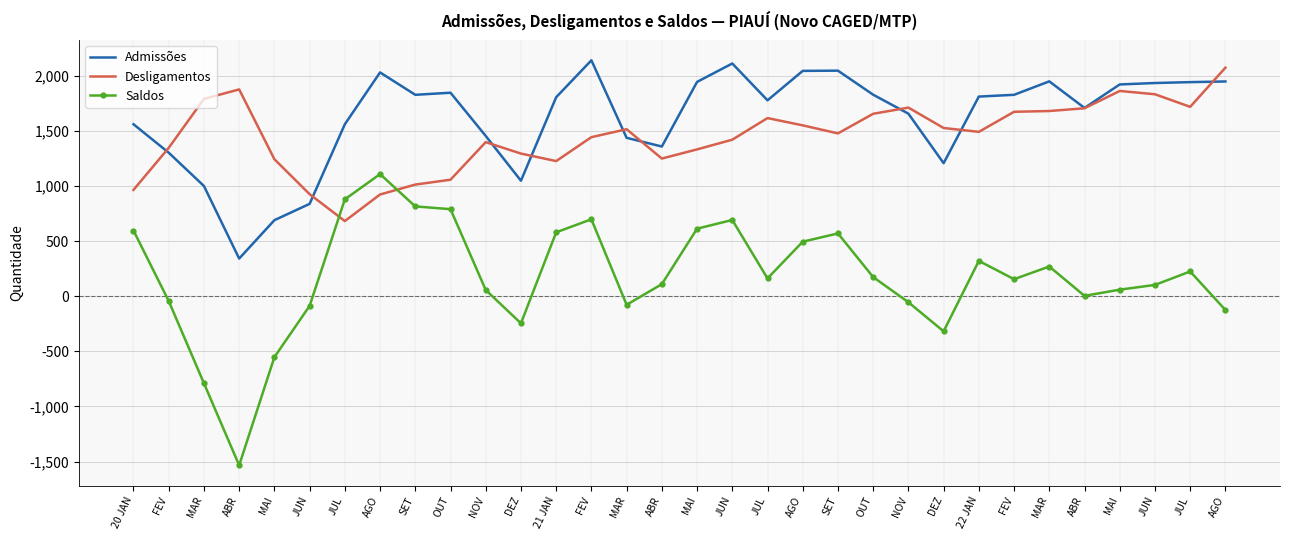

What are all the series names shown in the legend?

Admissões, Desligamentos, Saldos